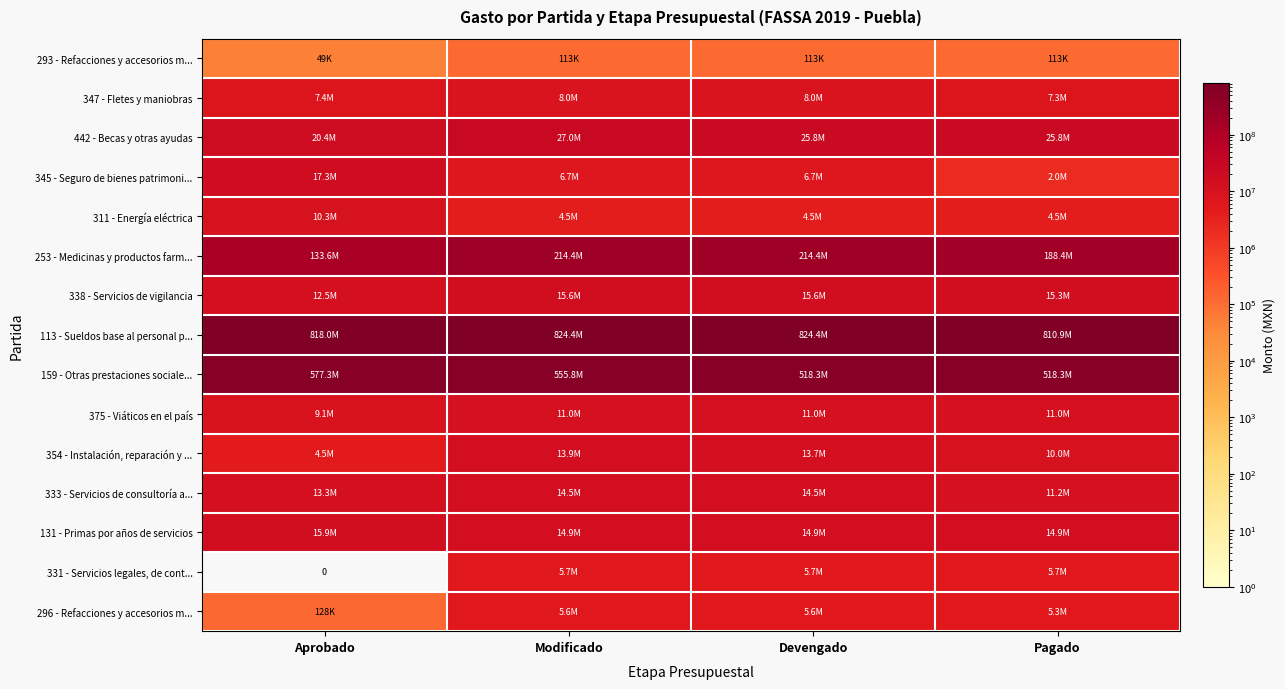

Which series has the widest spread of values?

253 - Medicinas y productos farm...